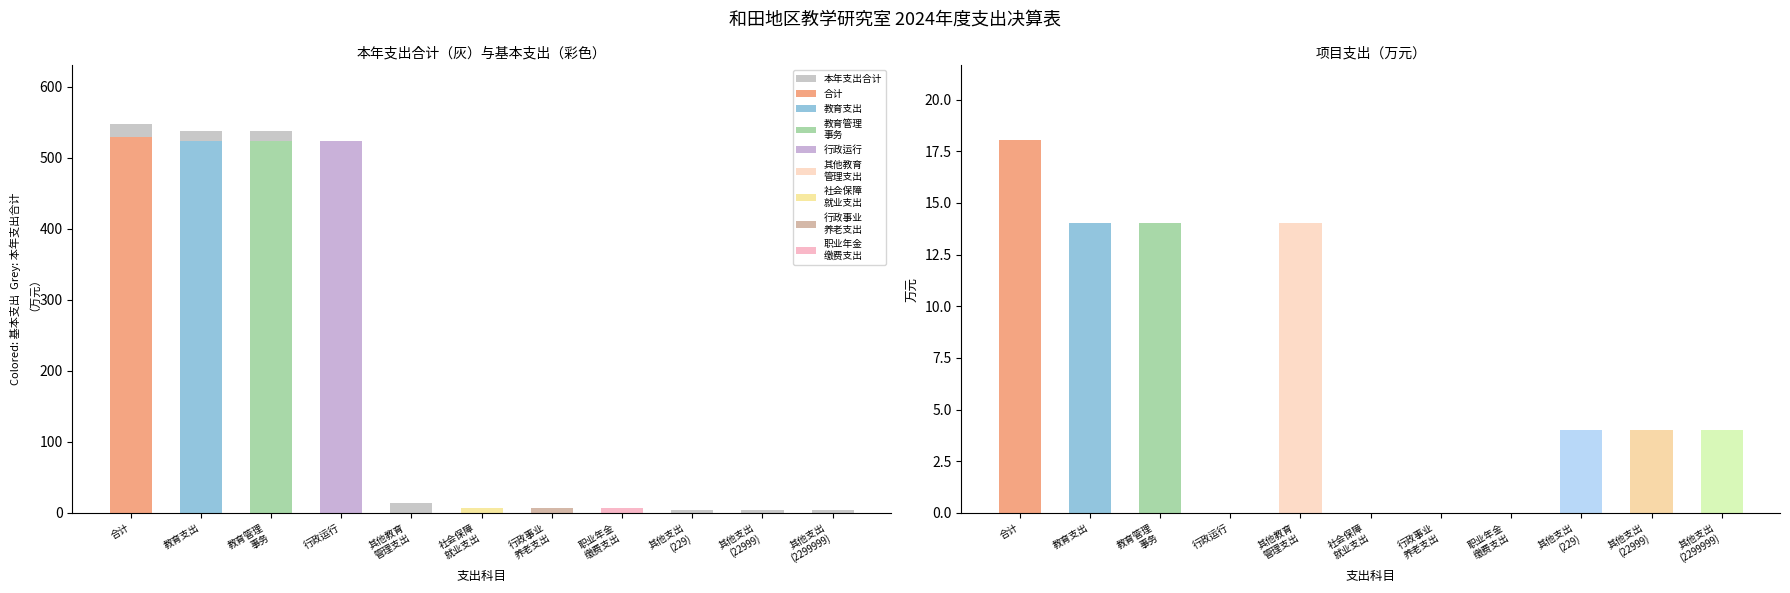

Where is 本年支出合计 nearest to the value 276?

行政运行